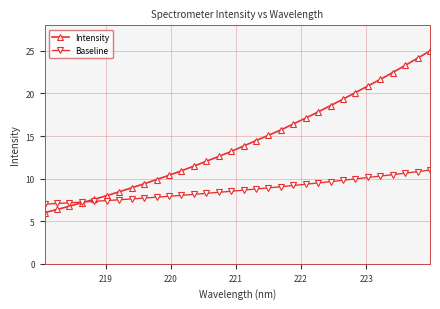

What is the lowest value of the Baseline series?

7.0